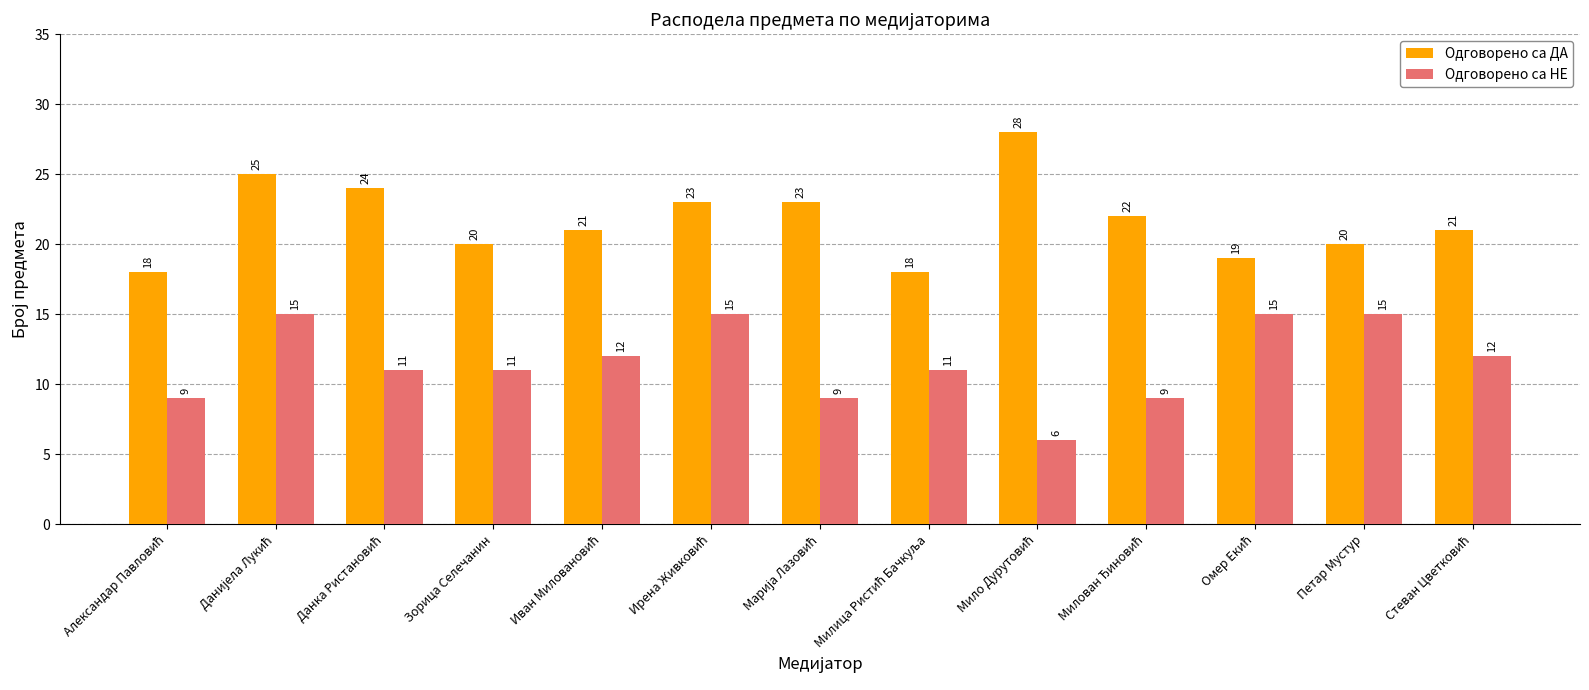

Which series has the largest total across all categories?

Одговорено са ДА